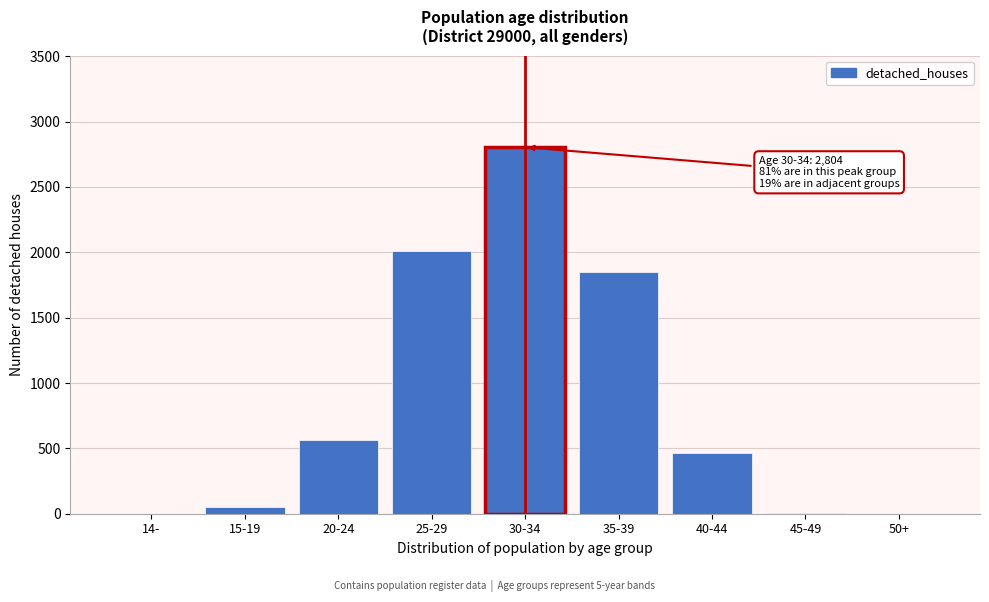

What is the sum of all values?

7751